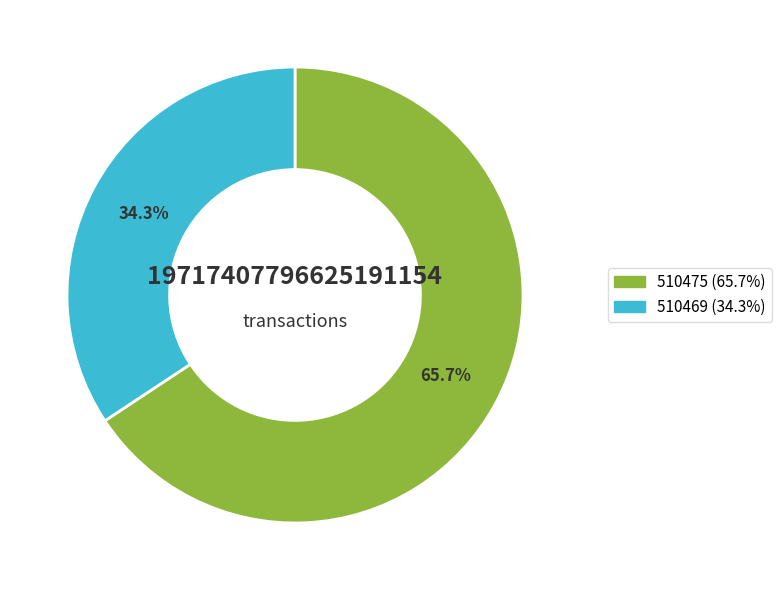

How many segments does this pie chart have?

2